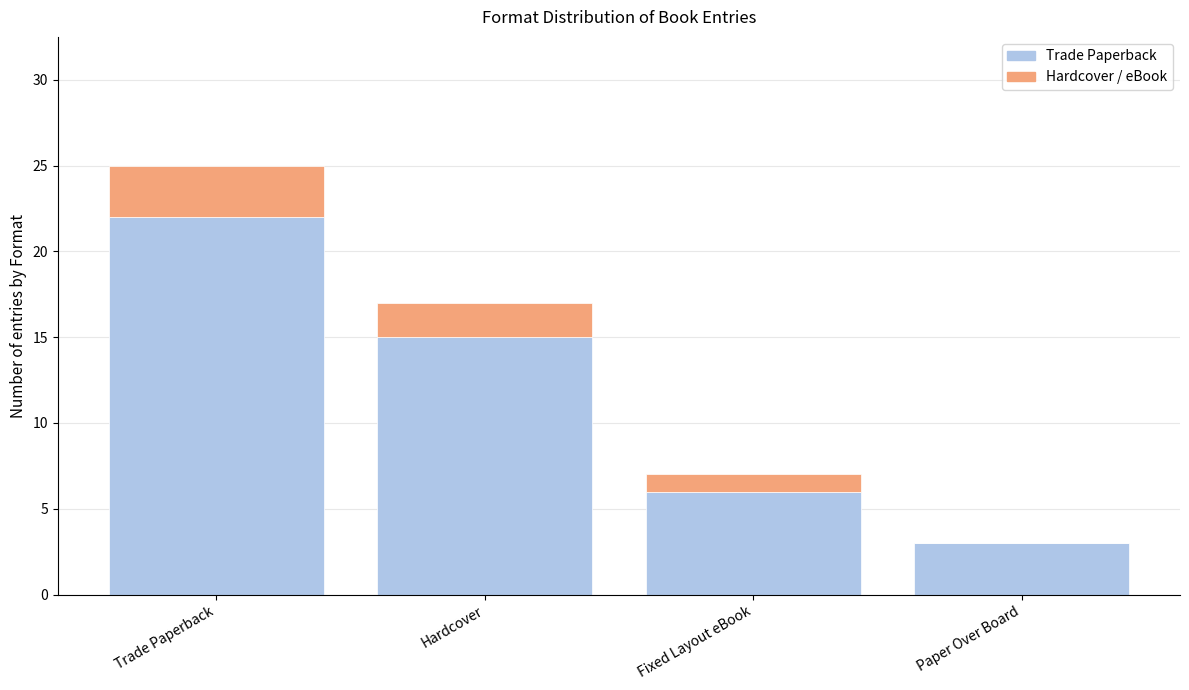

How many series are shown in this chart?

2